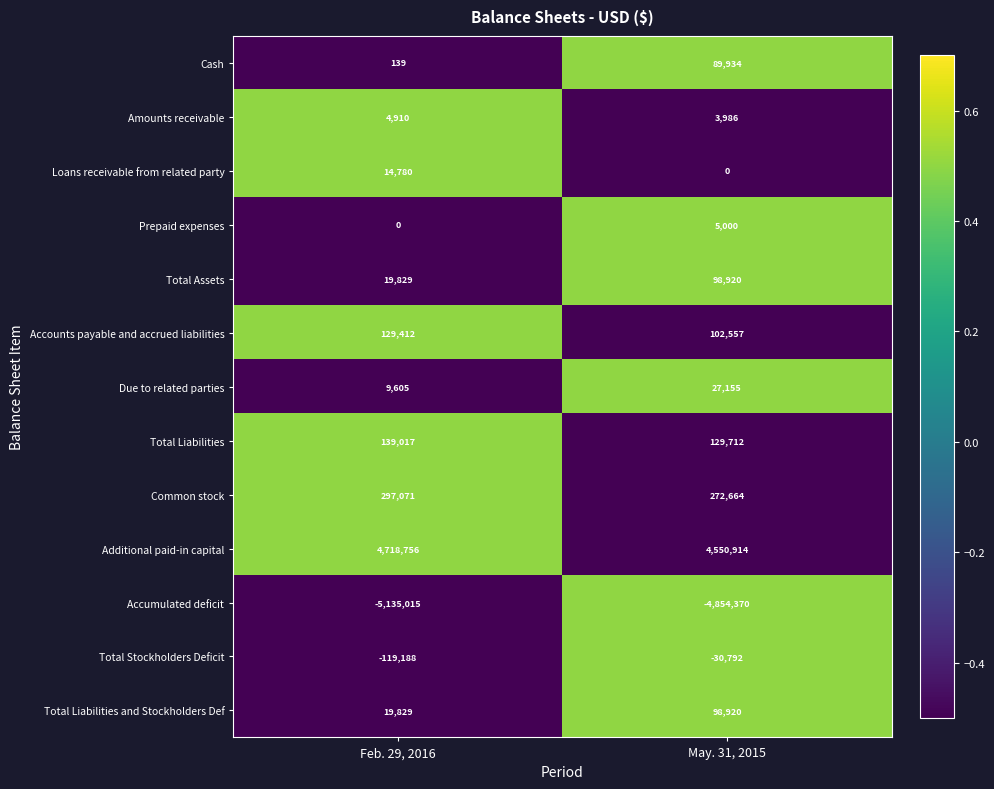

Reading left to right, list all the values displayed in this chart.

Cash: Feb. 29, 2016=139	May. 31, 2015=89934
Amounts receivable: Feb. 29, 2016=4910	May. 31, 2015=3986
Loans receivable from related party: Feb. 29, 2016=14780	May. 31, 2015=0
Prepaid expenses: Feb. 29, 2016=0	May. 31, 2015=5000
Total Assets: Feb. 29, 2016=19829	May. 31, 2015=98920
Accounts payable and accrued liabilities: Feb. 29, 2016=129412	May. 31, 2015=102557
Due to related parties: Feb. 29, 2016=9605	May. 31, 2015=27155
Total Liabilities: Feb. 29, 2016=139017	May. 31, 2015=129712
Common stock: Feb. 29, 2016=297071	May. 31, 2015=272664
Additional paid-in capital: Feb. 29, 2016=4718756	May. 31, 2015=4550914
Accumulated deficit: Feb. 29, 2016=-5135015	May. 31, 2015=-4854370
Total Stockholders Deficit: Feb. 29, 2016=-119188	May. 31, 2015=-30792
Total Liabilities and Stockholders Def: Feb. 29, 2016=19829	May. 31, 2015=98920